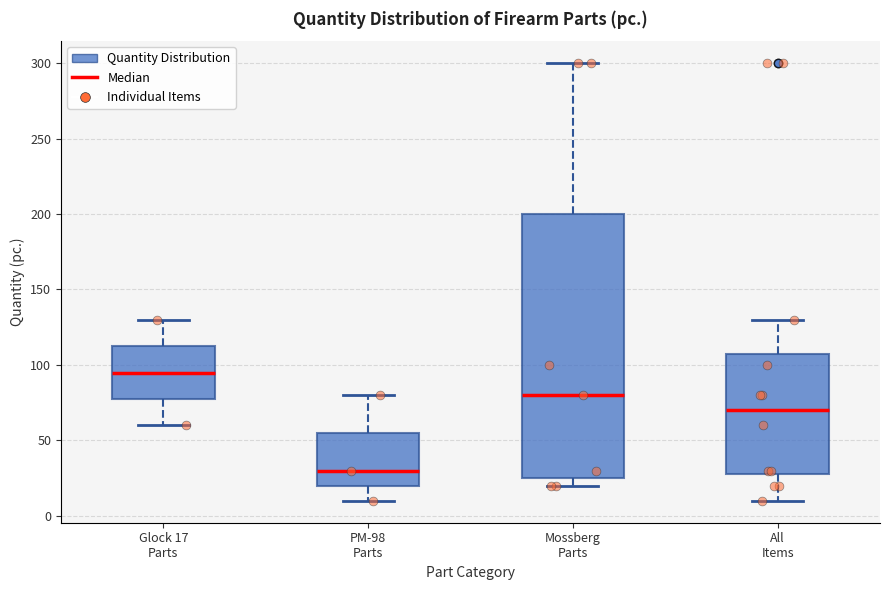

Where does the median line of the box for Mossberg Parts sit on the y-axis? The values are not printed on the chart, so give them approximately, as read against the axis.

80